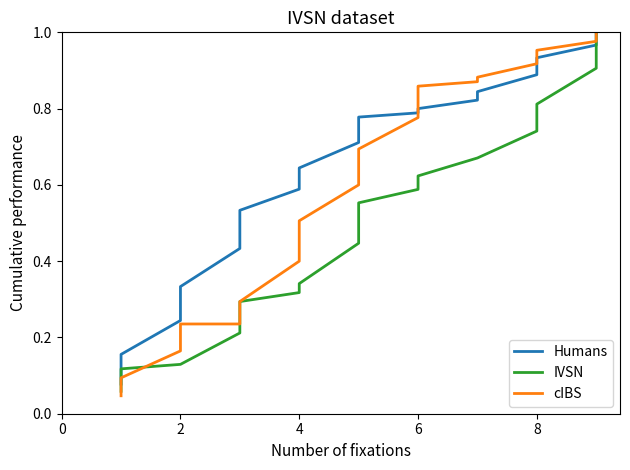

What is the label of the 16th point from the right?

2